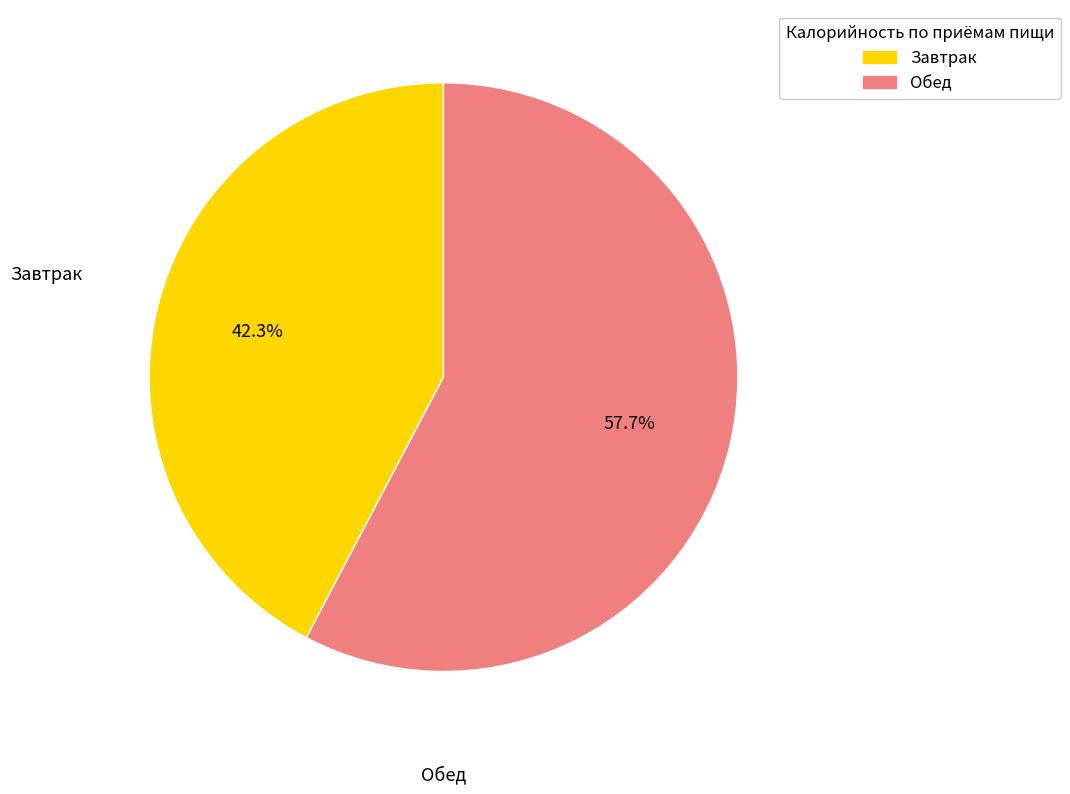

What percentage is the Завтрак slice, to the nearest percent?

42%